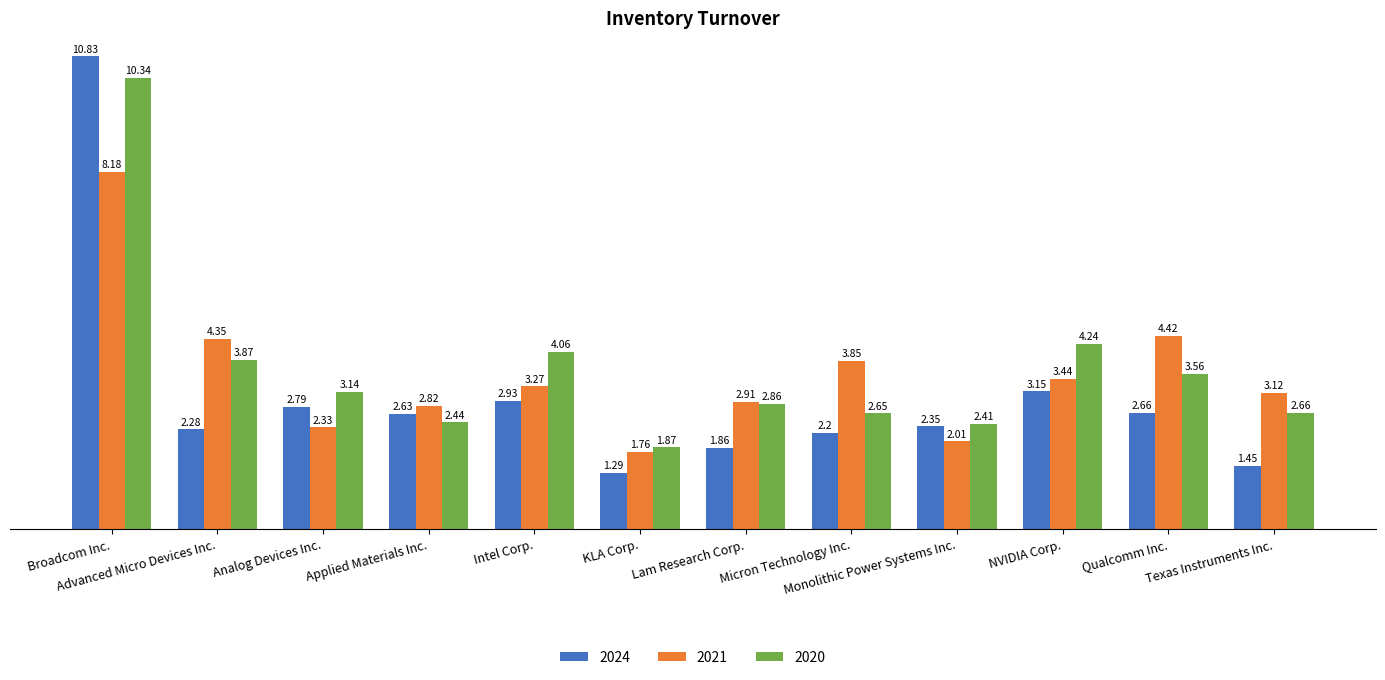

What is the sum of the 2020 values at Intel Corp. and Broadcom Inc.?

14.4